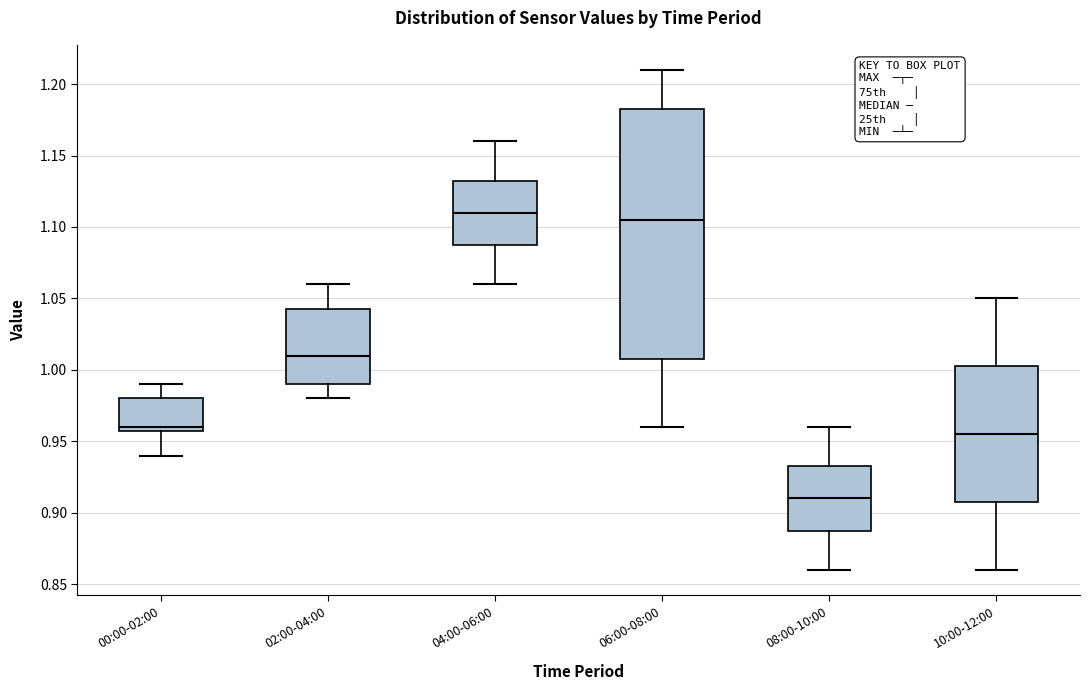

Where is the lower edge of the box for 00:00-02:00 on the y-axis? The values are not printed on the chart, so give them approximately, as read against the axis.

0.960